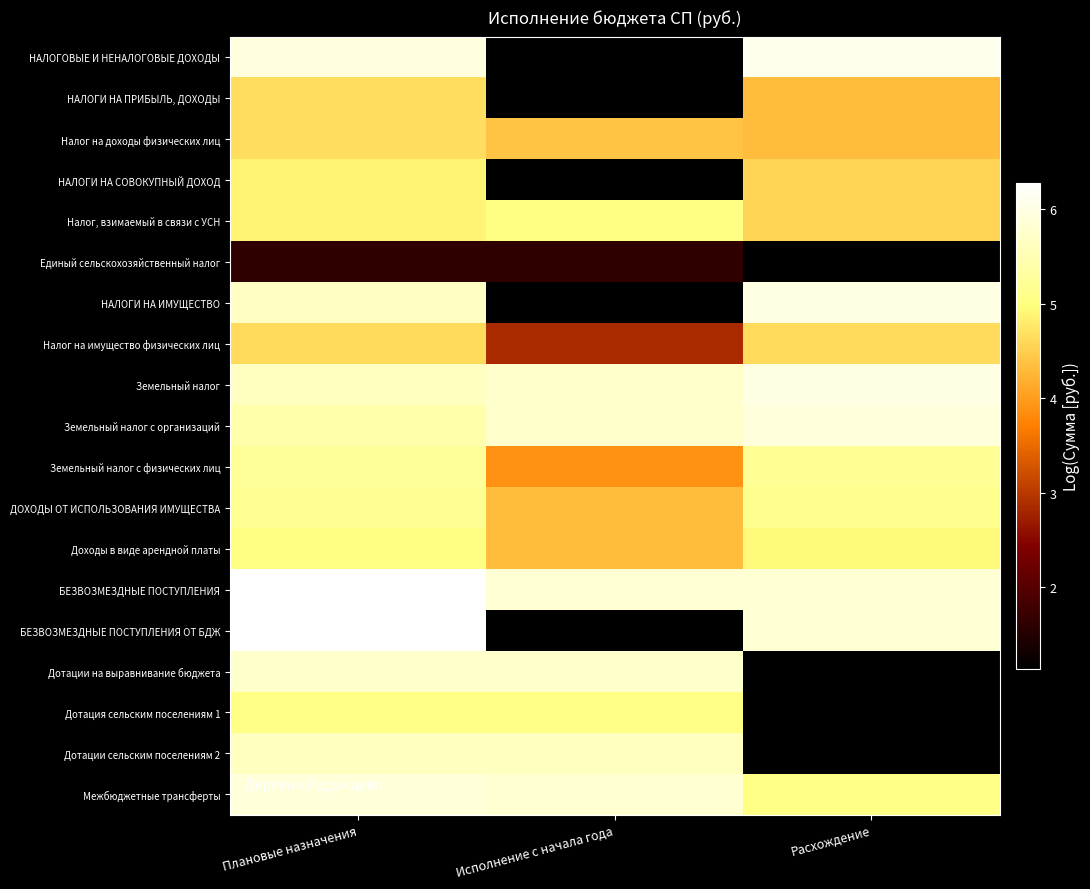

What is the total value across all series at Расхождение?

81.0